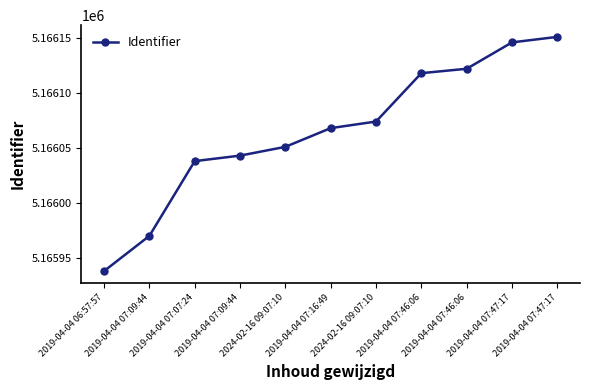

What is the label of the 11th point from the right?

2019-04-04 06:57:57